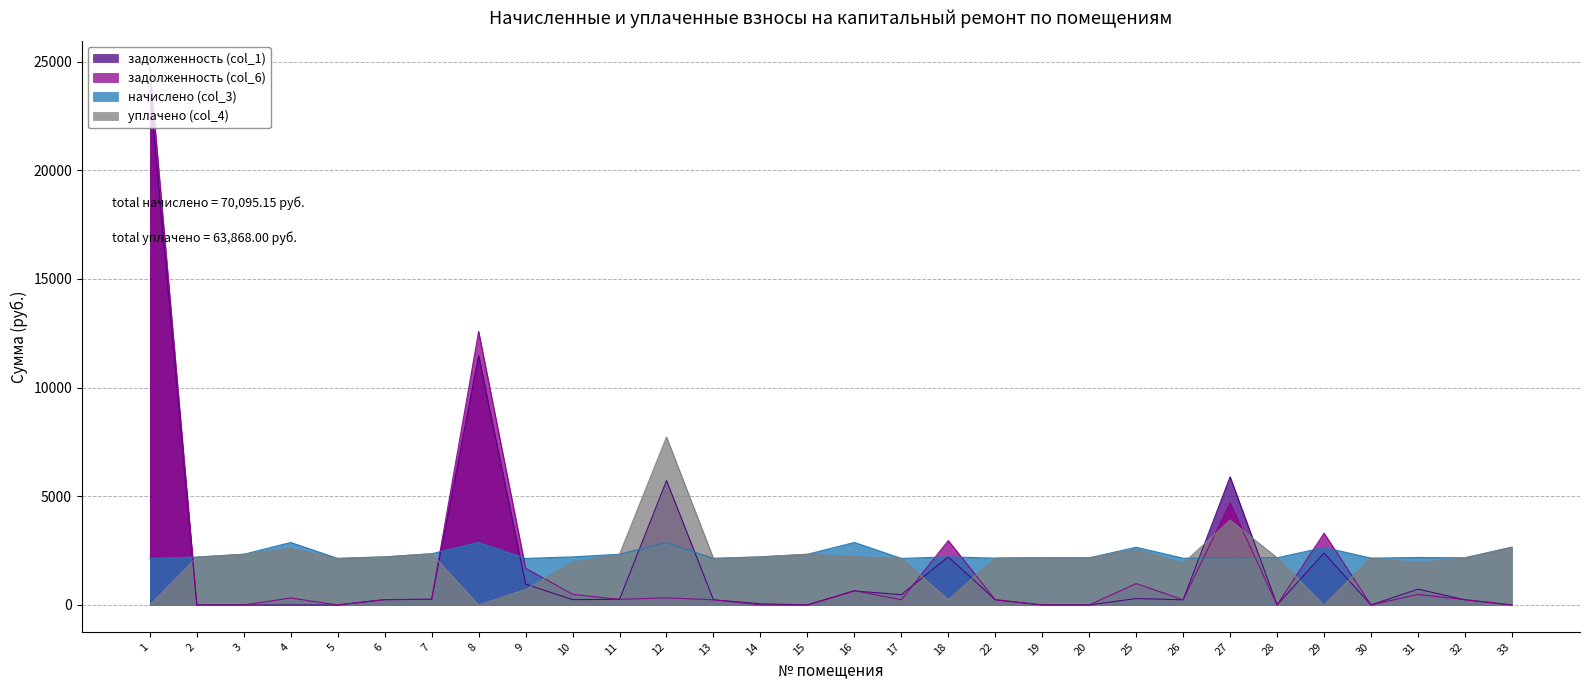

After their last crossing, which series has the higher values: задолженность (col_1) or задолженность (col_6)?

задолженность (col_6)